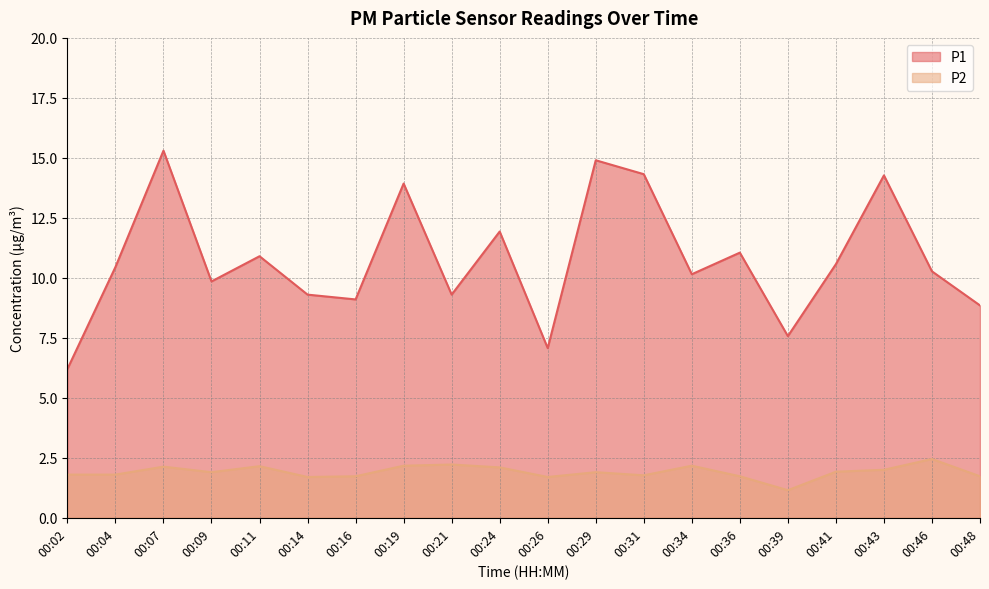

Does the chart have visible grid lines?

Yes